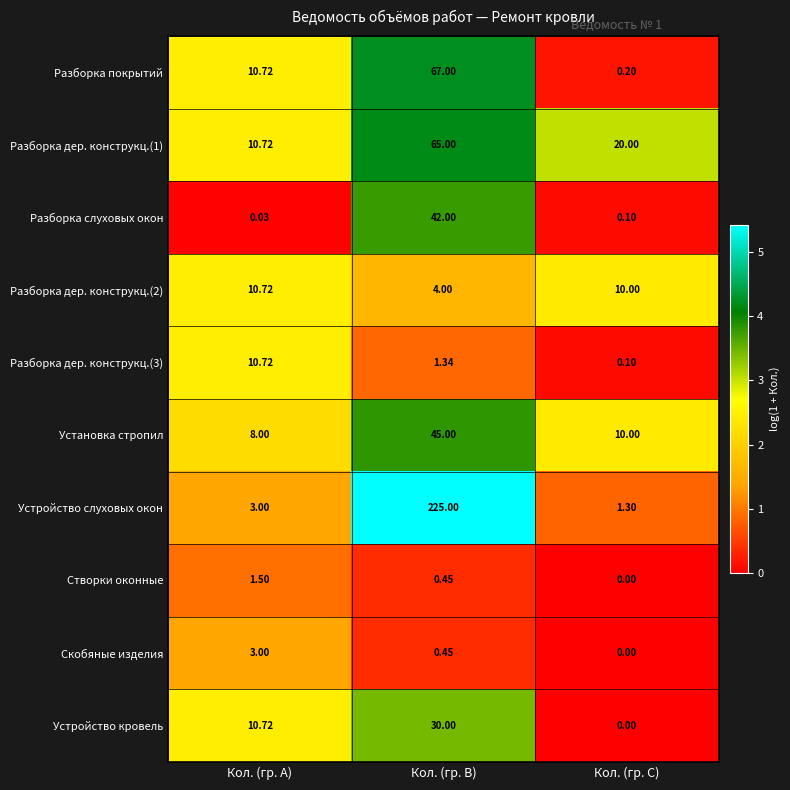

Count the number of data series in this chart.

10